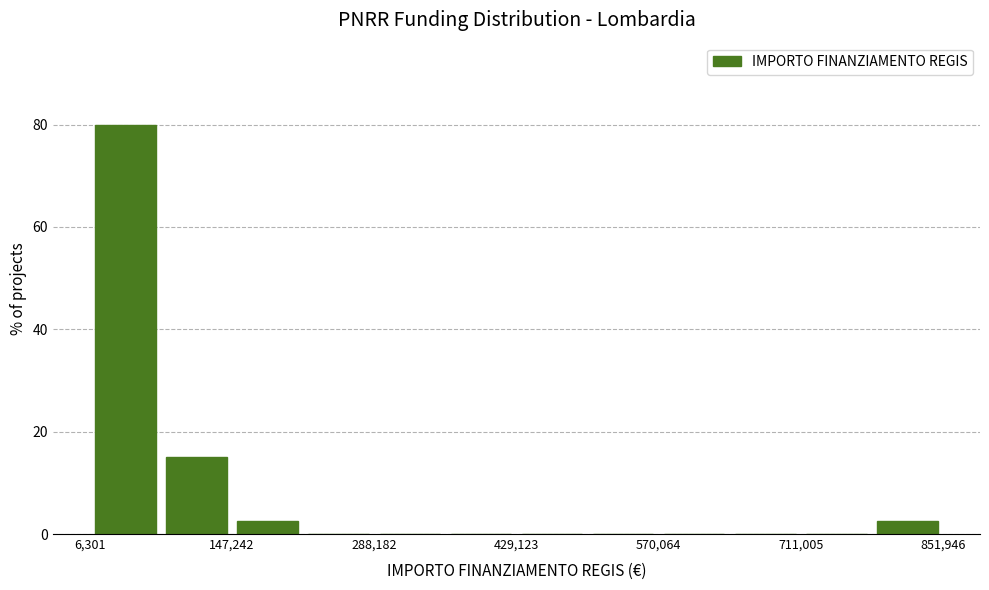

Read against the x-axis, roughly where is the centre of the tallest bar?

40000